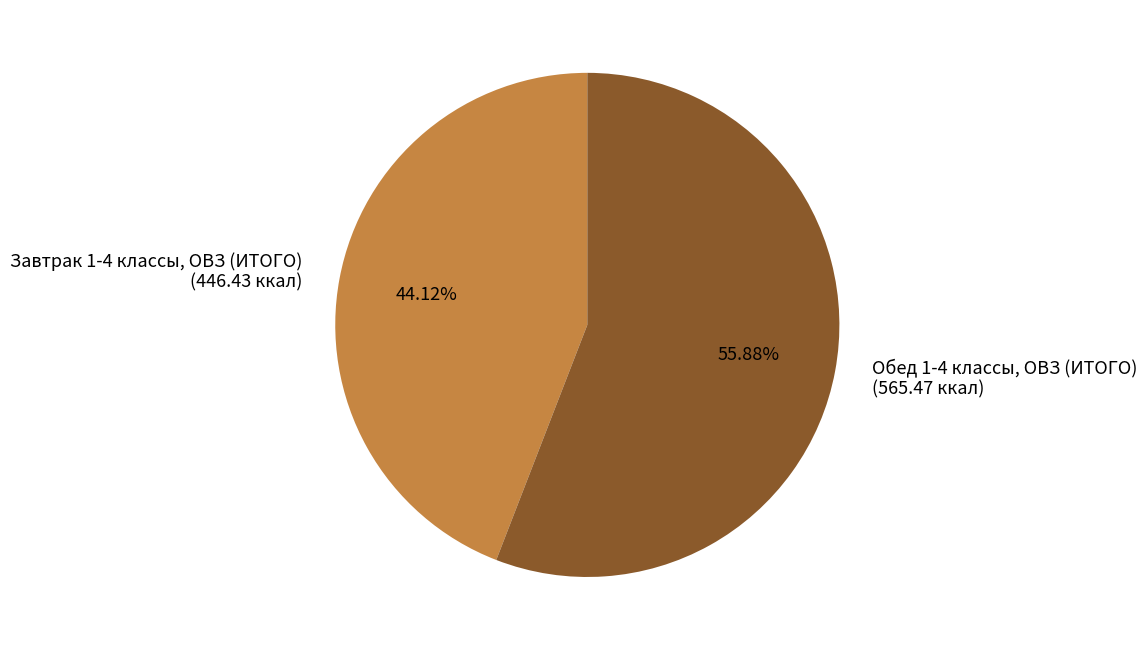

To the nearest percent, what percentage of the pie is Обед 1-4 классы, ОВЗ (ИТОГО)?

56%